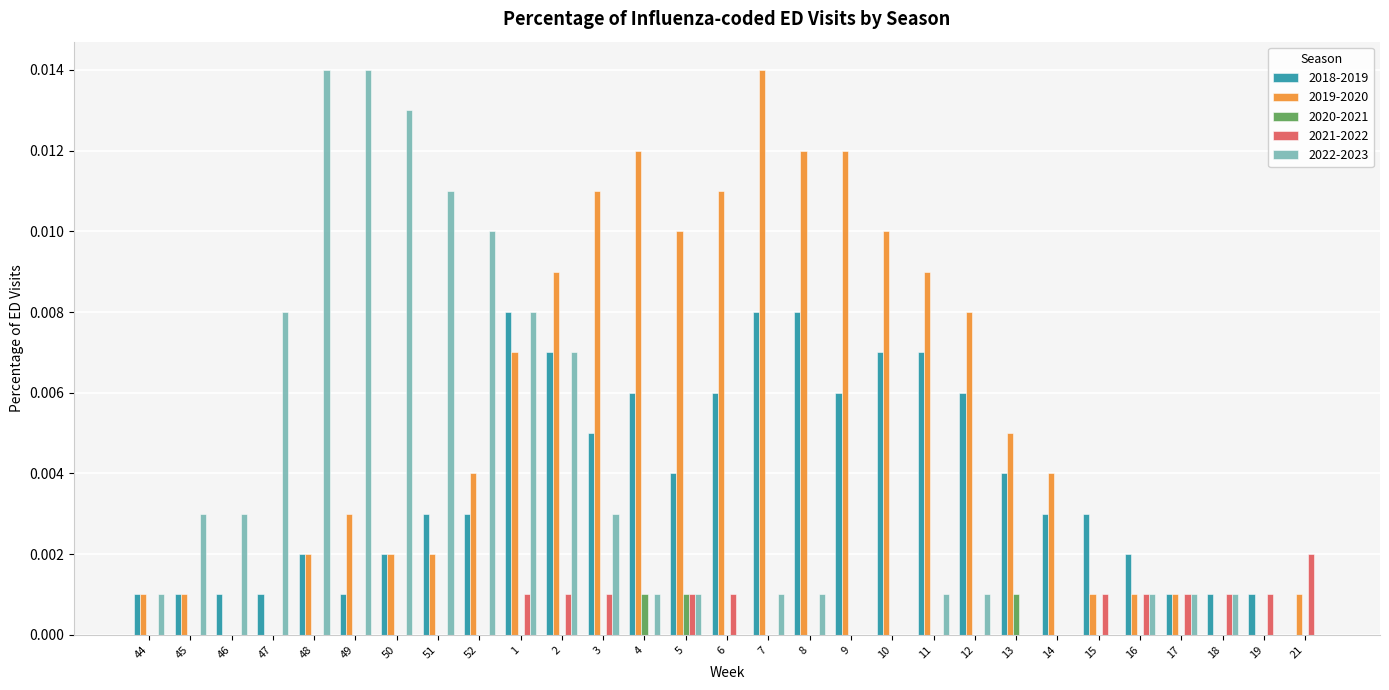

The 2018-2019 series shows 0.0 at 9. True or false?

True